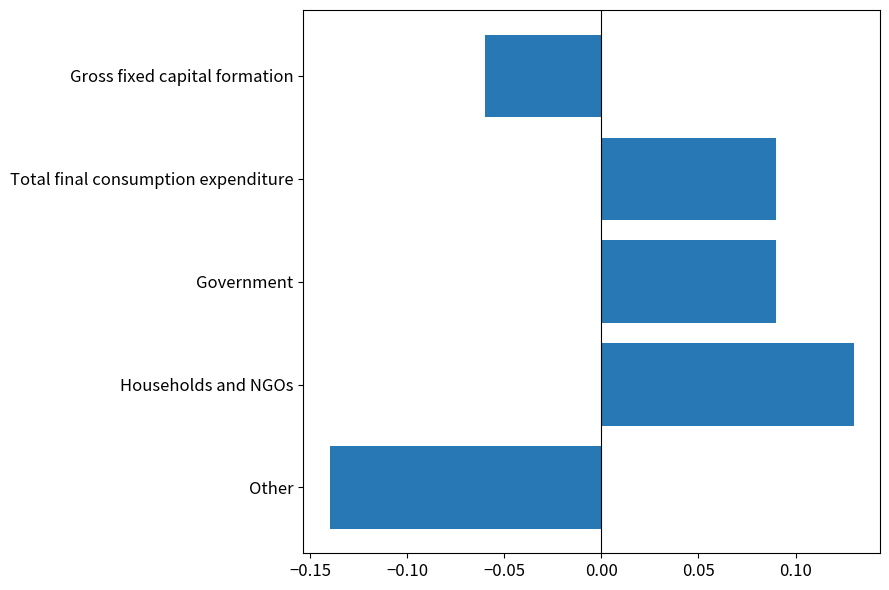

Count the number of categories in the chart.

5